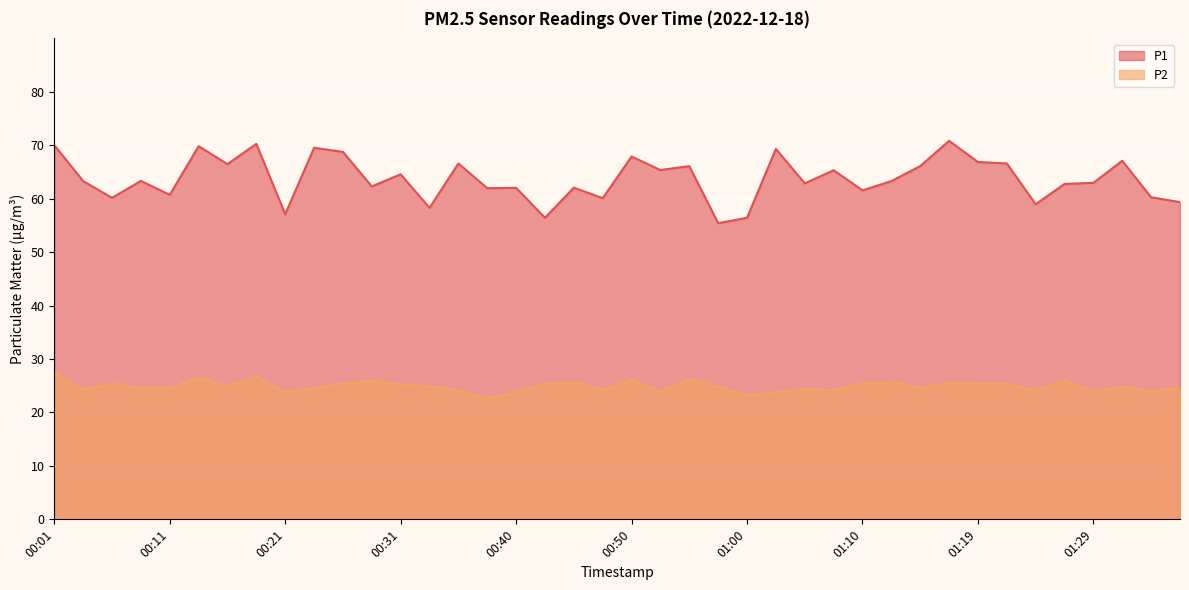

What is the minimum value shown in the chart?

22.6